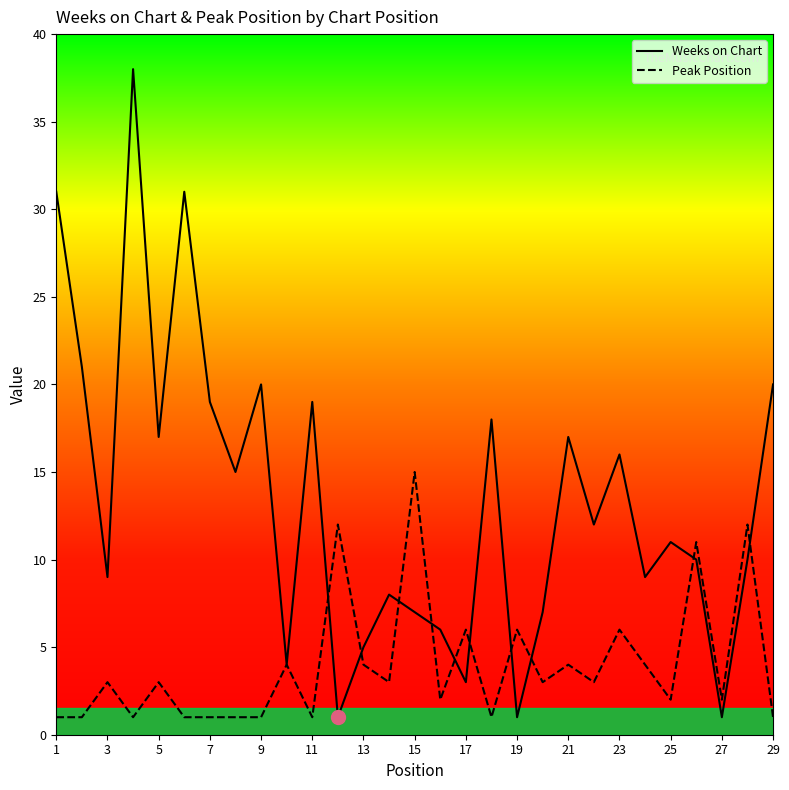

What is the difference between the Peak Position values at 19 and 11?

5